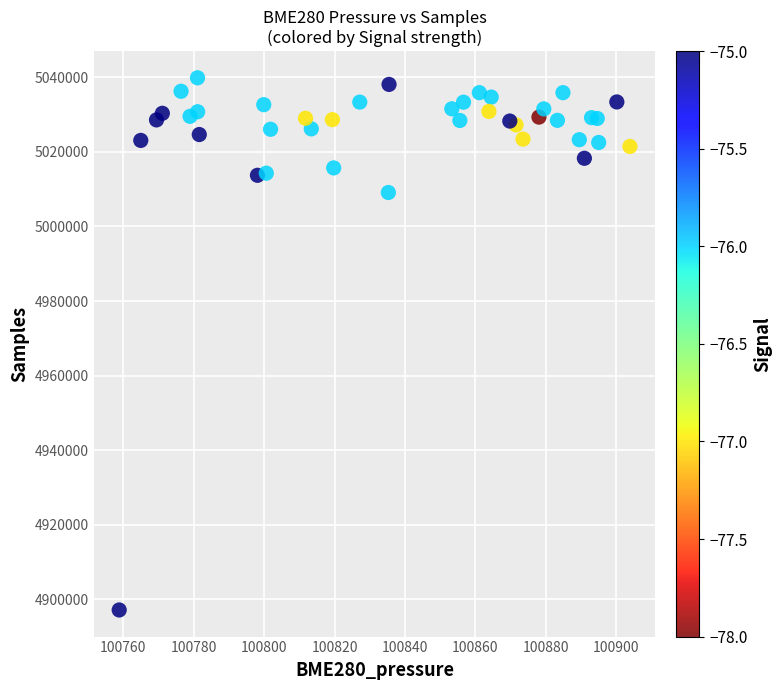

What Y value in the scatter plot is closest to 4968507?

5009116